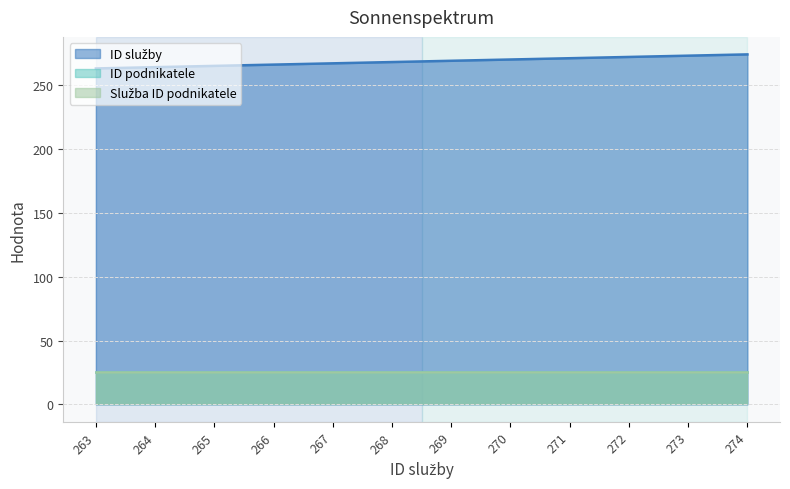

True or false: Služba ID podnikatele and ID služby intersect in this chart.

False